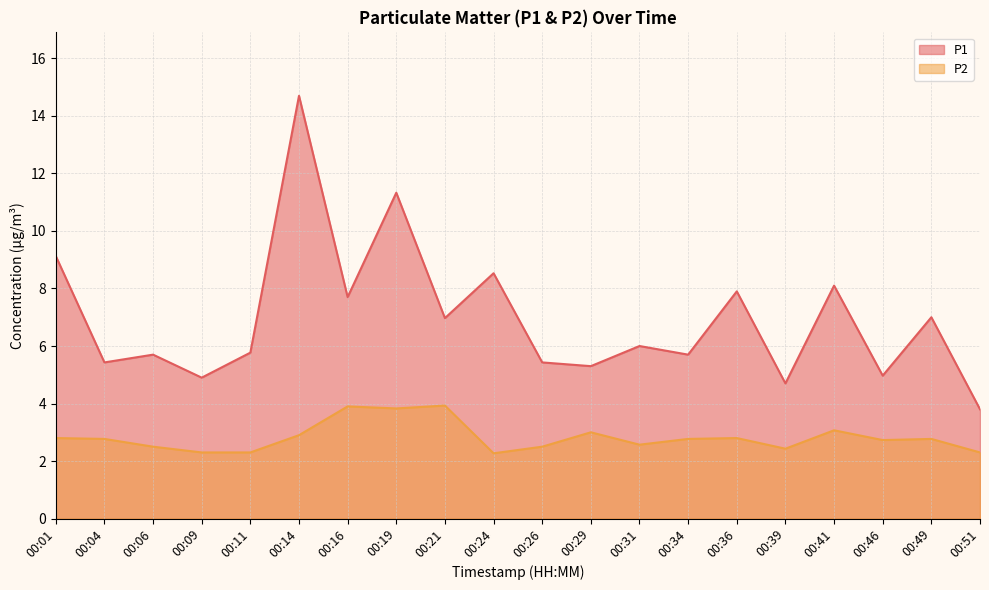

What is the difference between the maximum and minimum values in the P2 series?

1.7